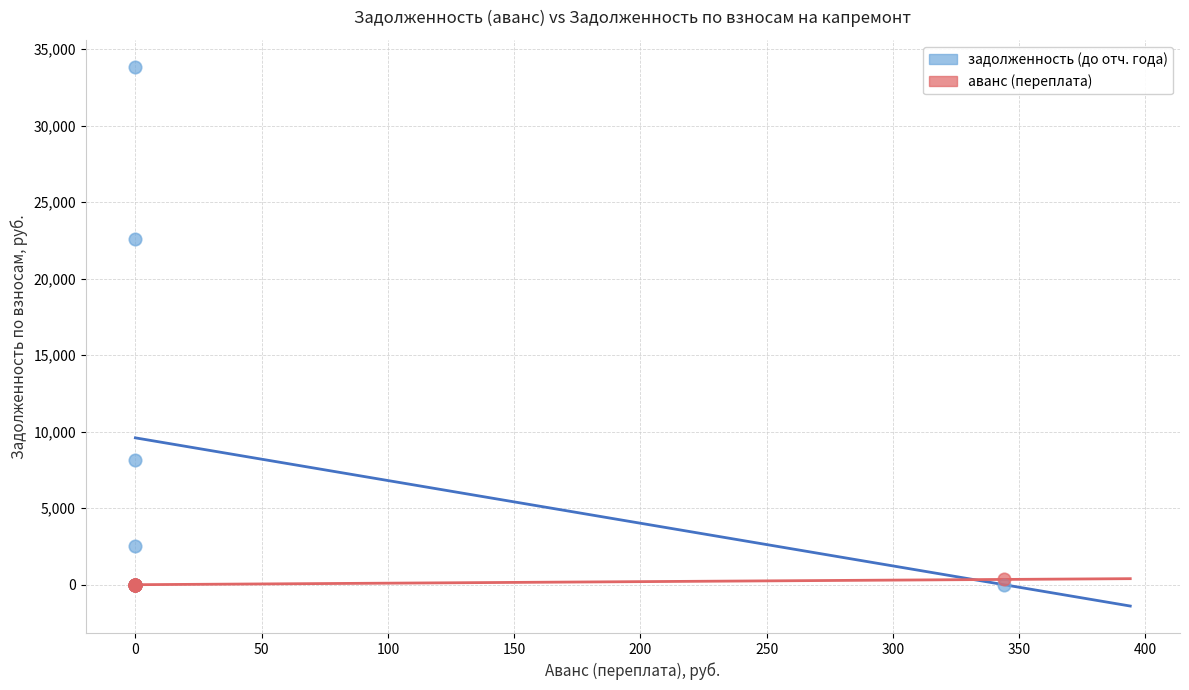

Which series reaches the maximum Y coordinate?

задолженность (до отч. года)